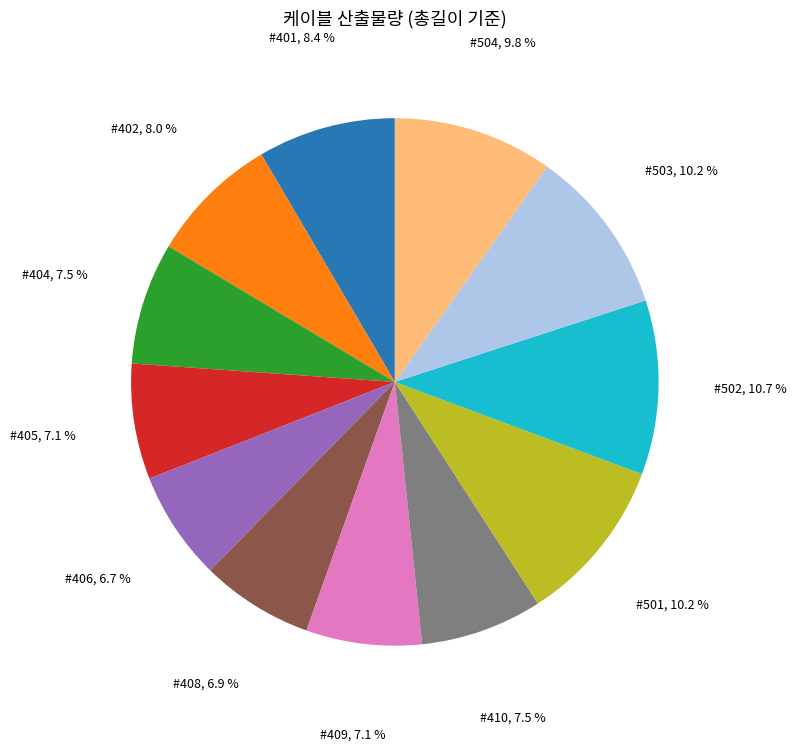

To the nearest percent, what is the combined percentage of #503 and #408?

17%